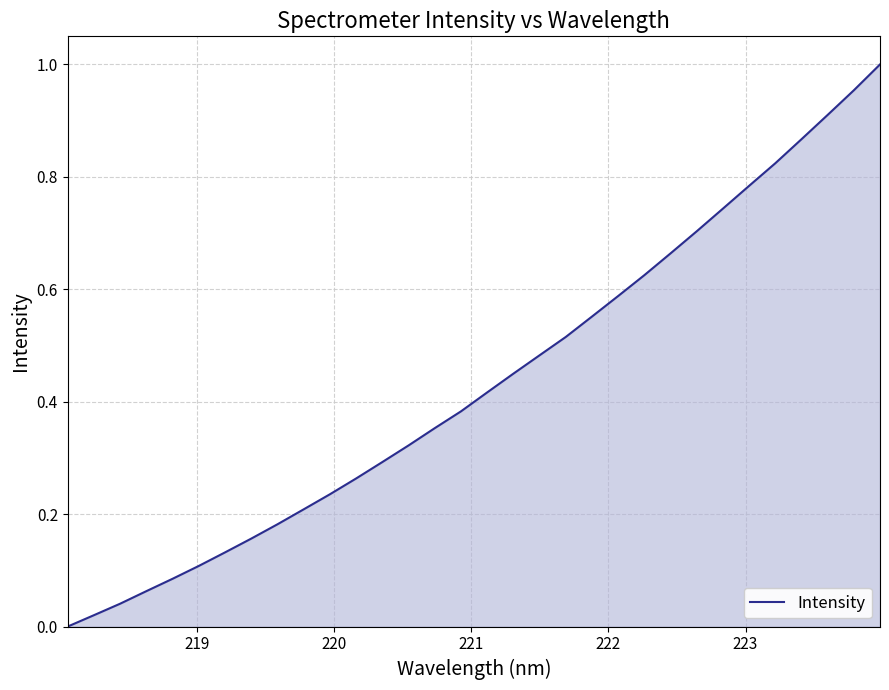

True or false: the data has more than 2 interior local peaks.

False